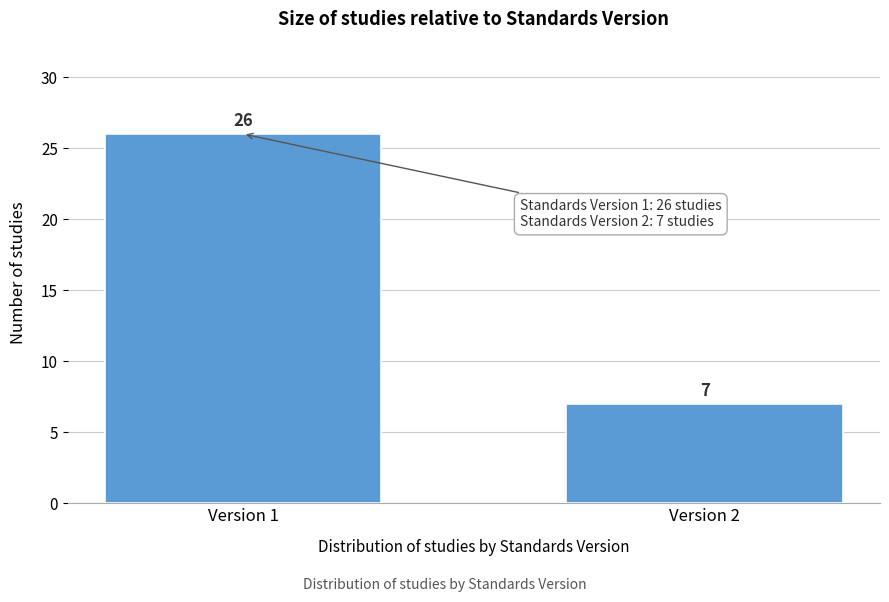

Reading left to right, transcribe all the data shown in this chart.

26	7